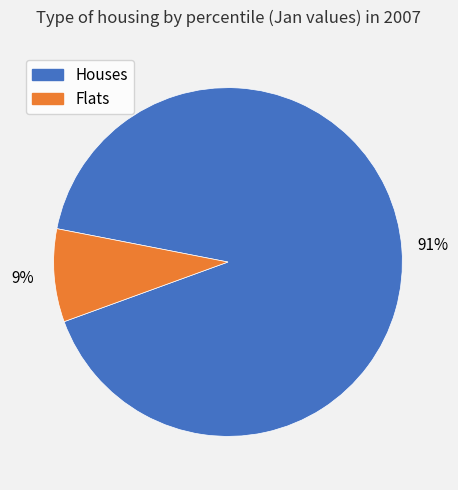

Count the number of slices in the pie.

2